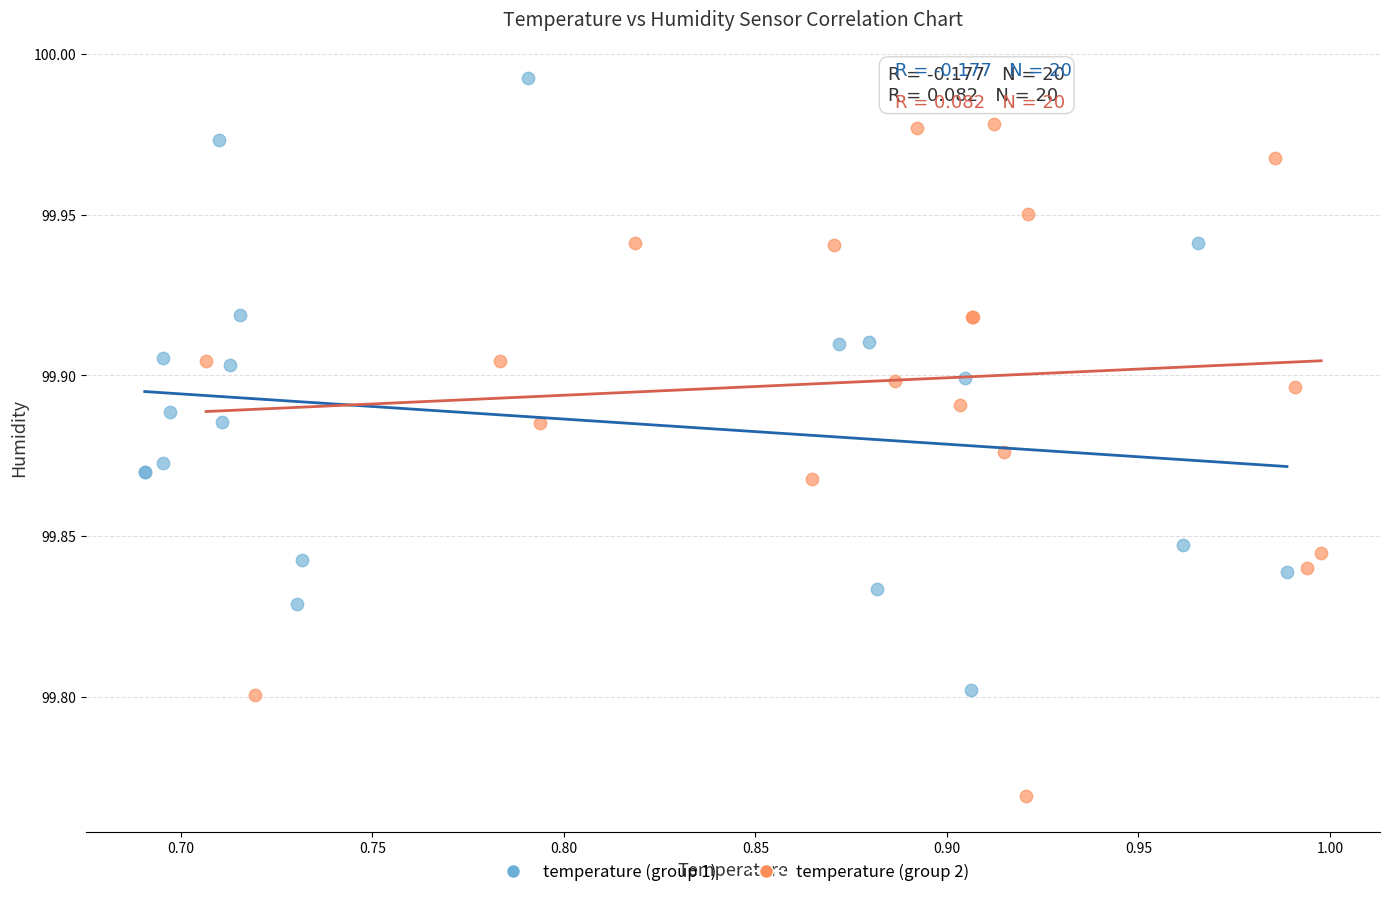

What are all the series names shown in the legend?

temperature (group 1), temperature (group 2)